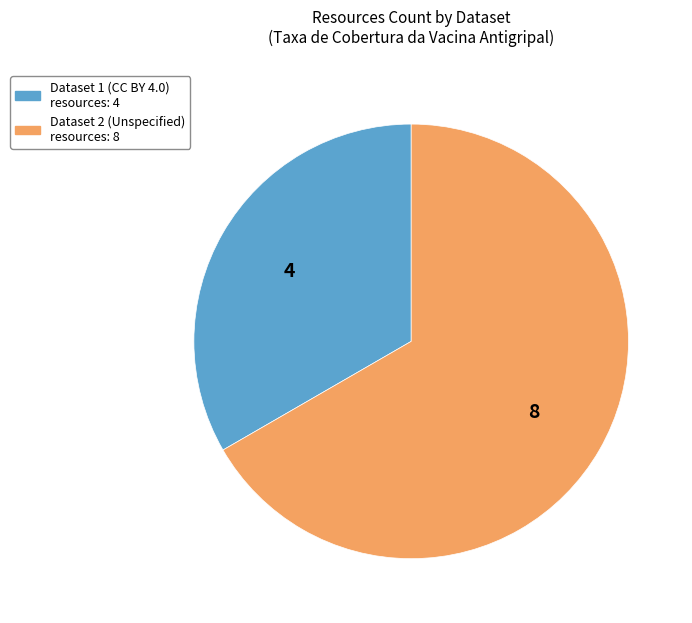

Does any single category account for the majority?

Yes